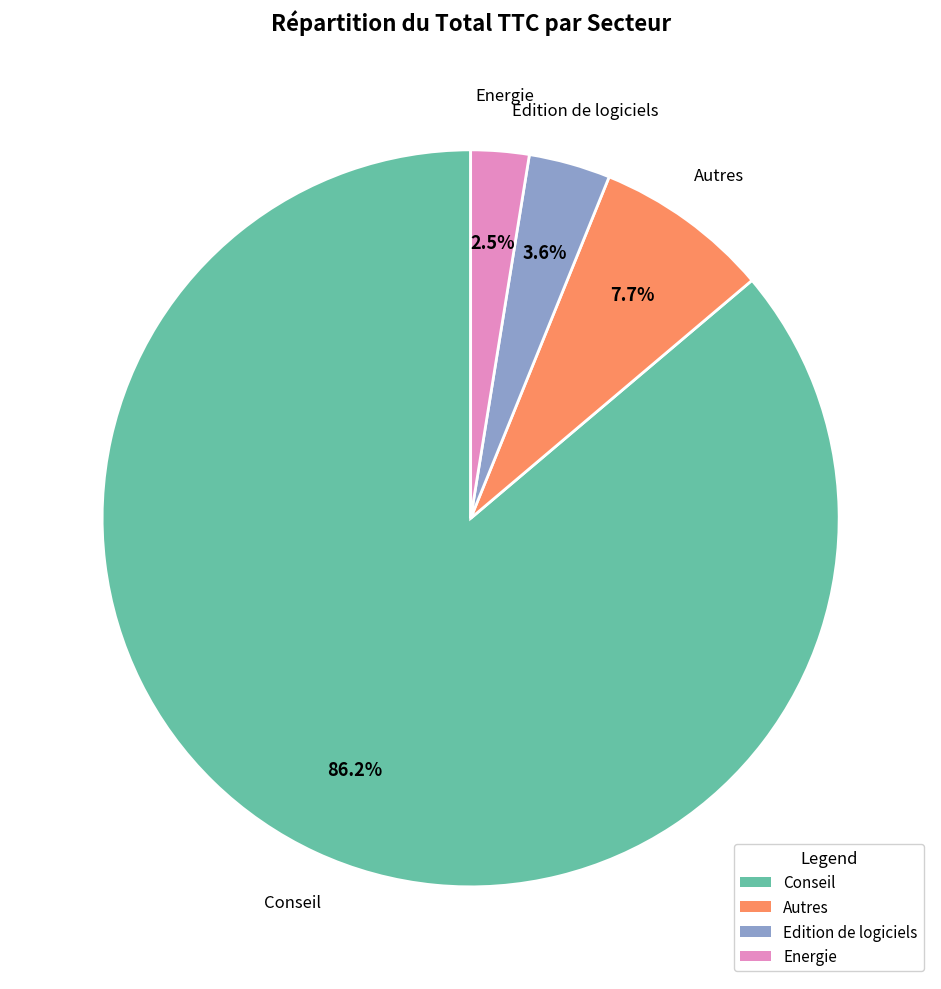

To the nearest percent, what is the average slice percentage?

25%